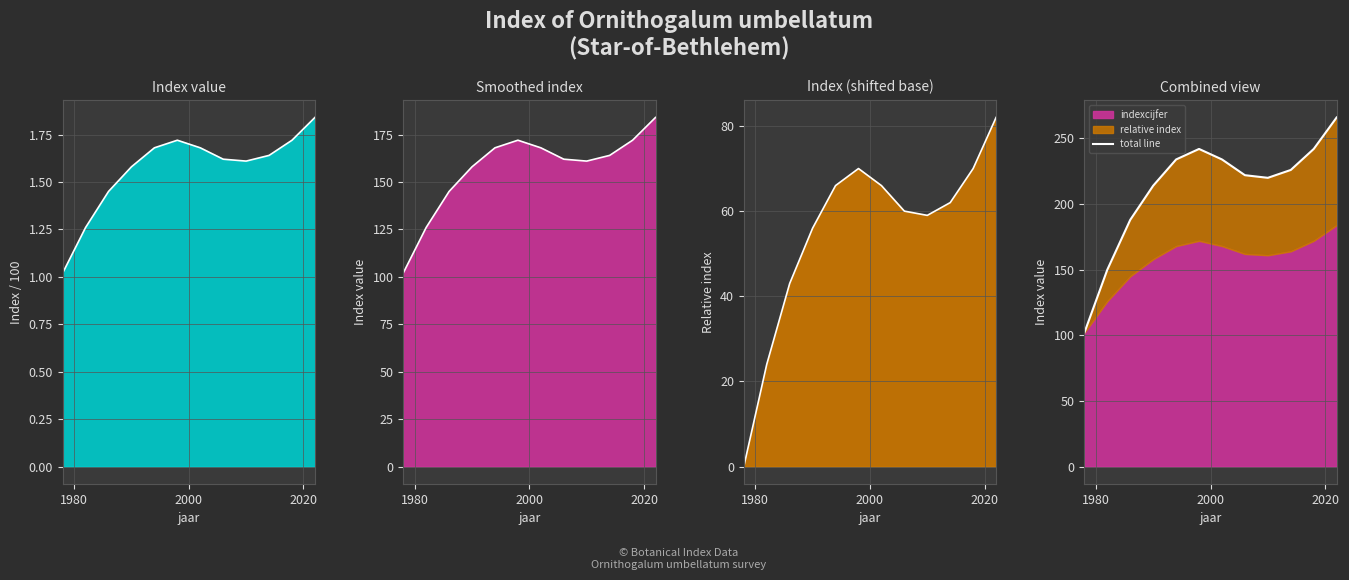

Which series has the largest total across all categories?

total line